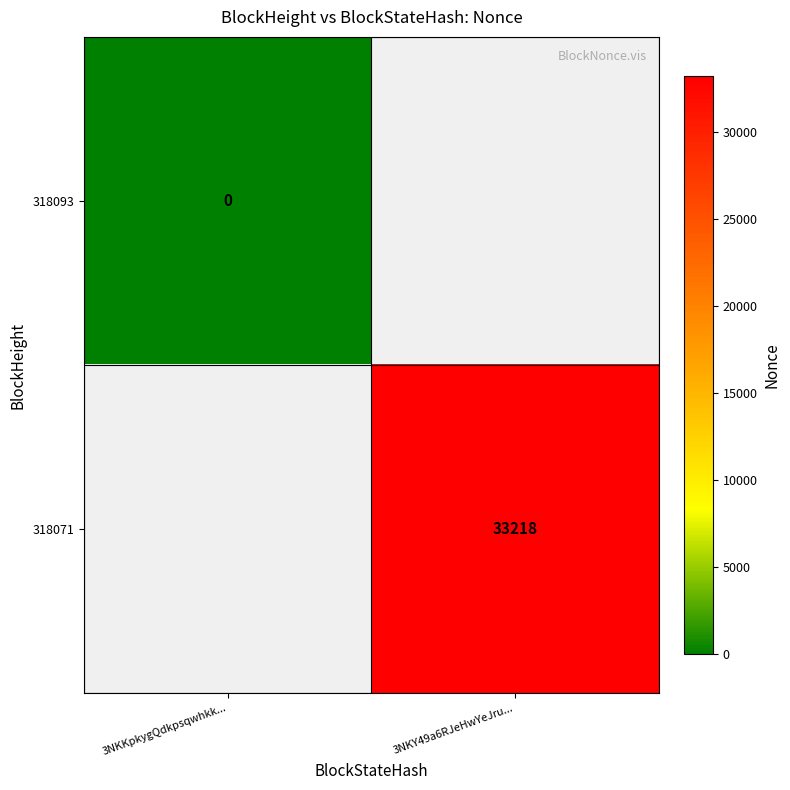

Is the value of 318071 at 3NKY49a6RJeHwYeJru... greater than the value of 318093 at 3NKKpkygQdkpsqwhkk...?

Yes